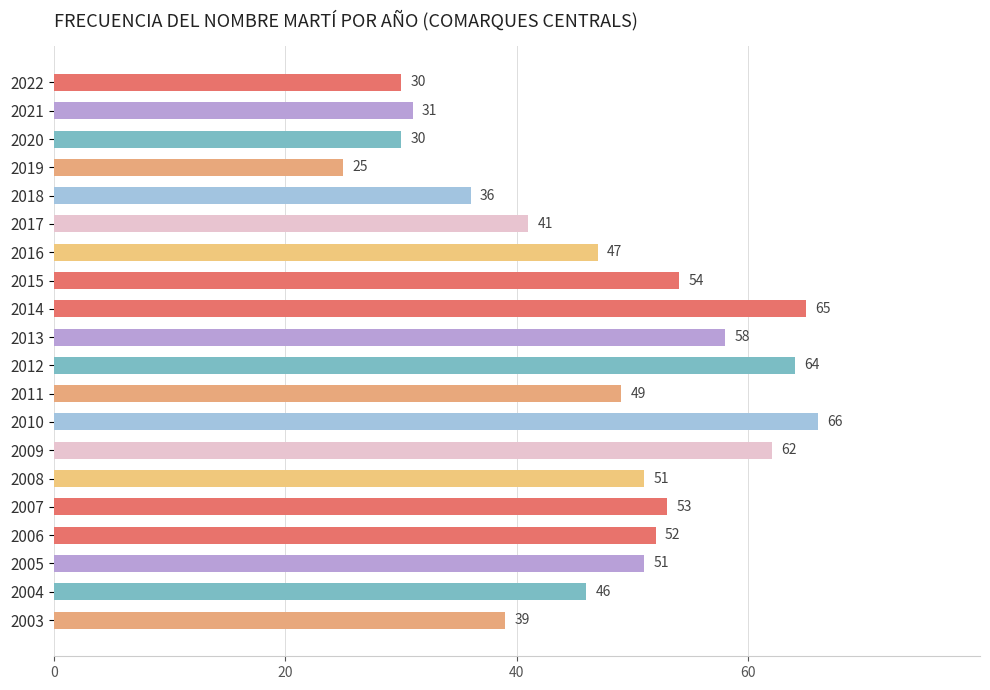

Read the value at 2012, to the nearest 5.

65